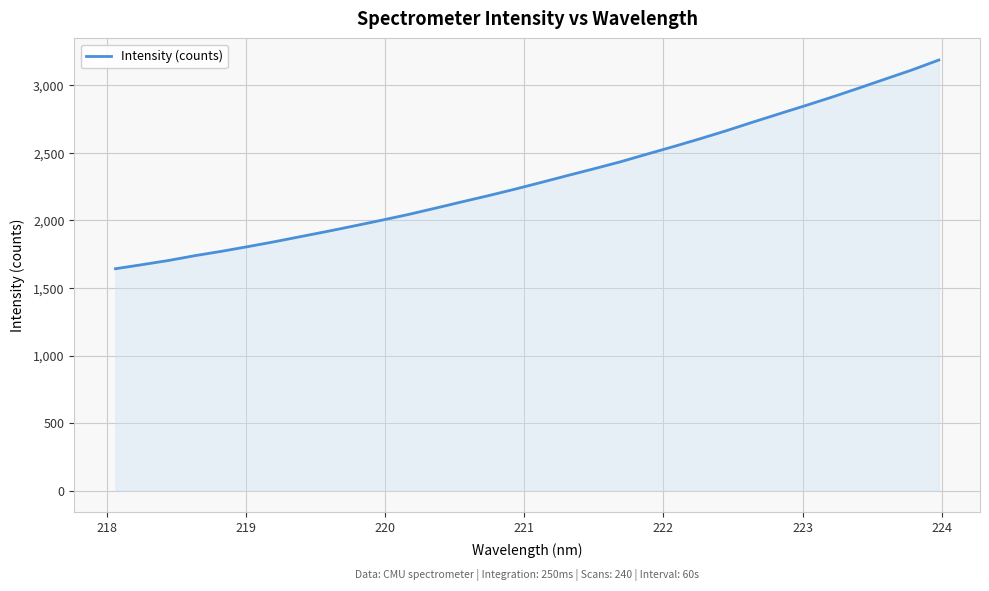

How many values are below 2280?

16